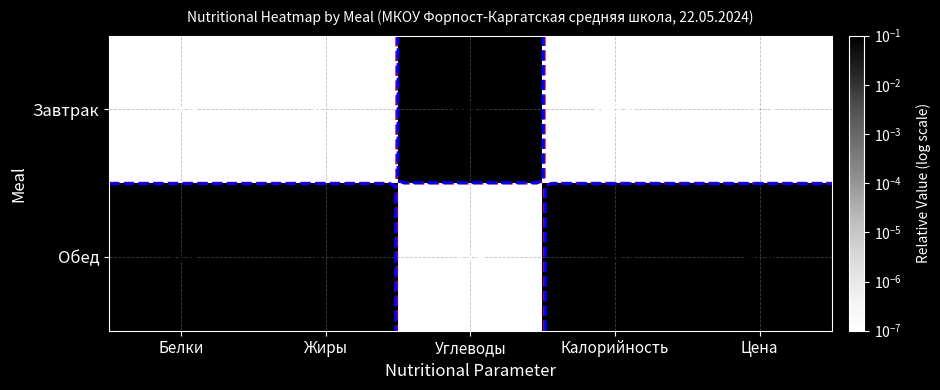

Is it true that Обед equals 0.0 at Углеводы?

False